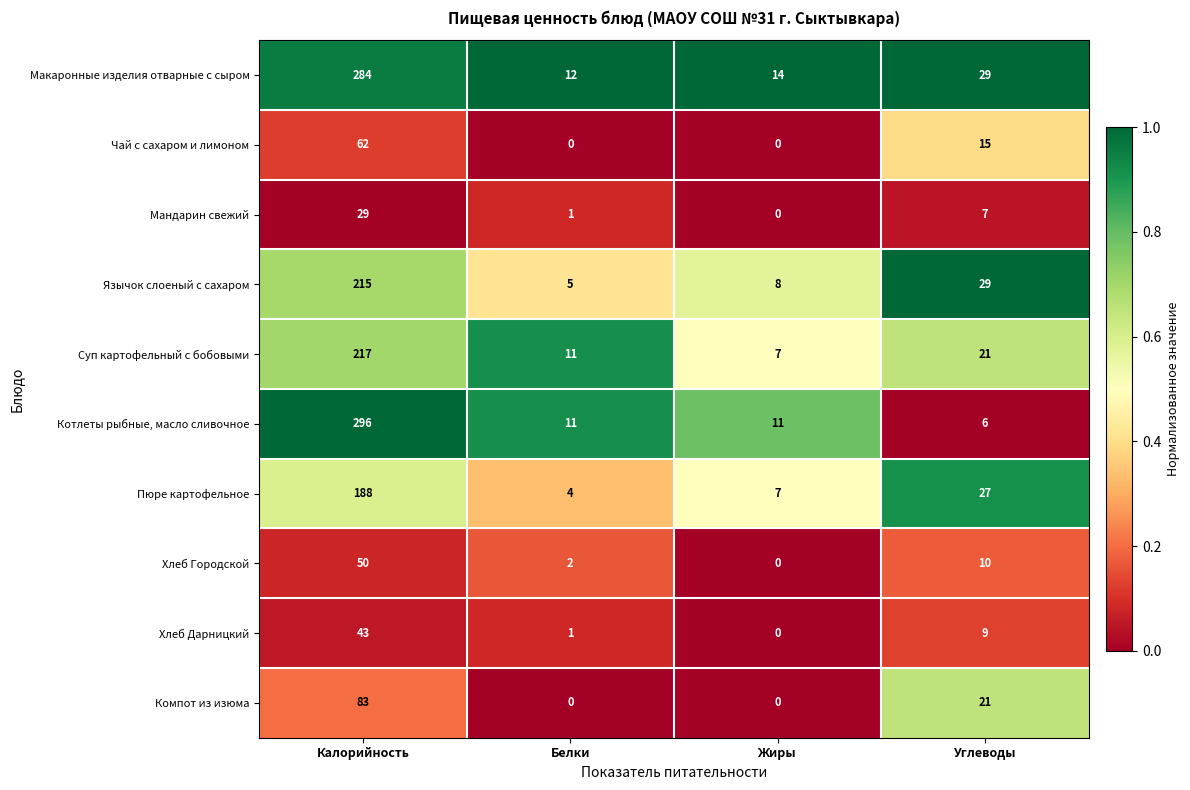

List the labels in order of Пюре картофельное value, smallest first.

Белки, Жиры, Углеводы, Калорийность